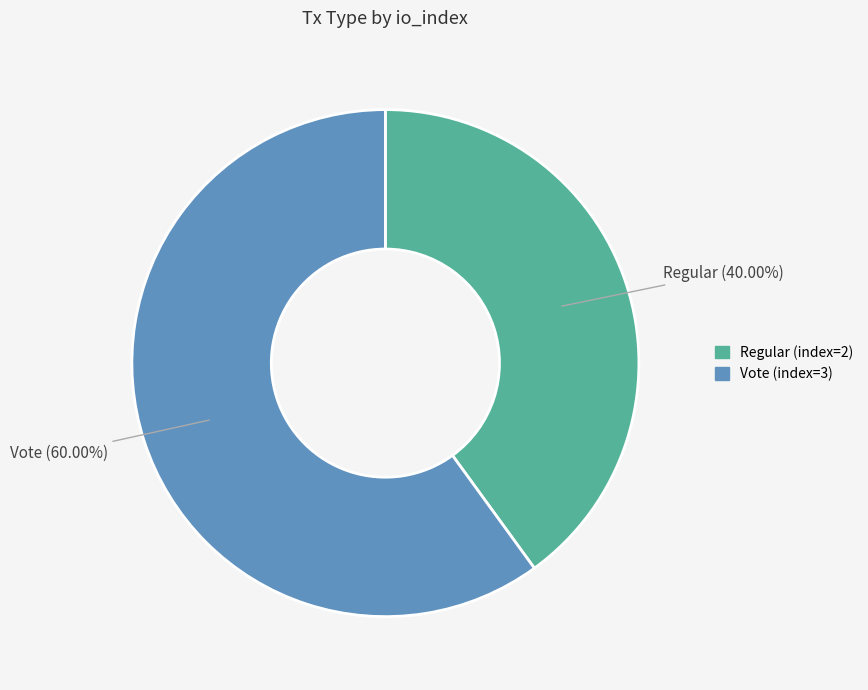

Do Vote (index=3) and Regular (index=2) together represent more than half of the pie?

Yes